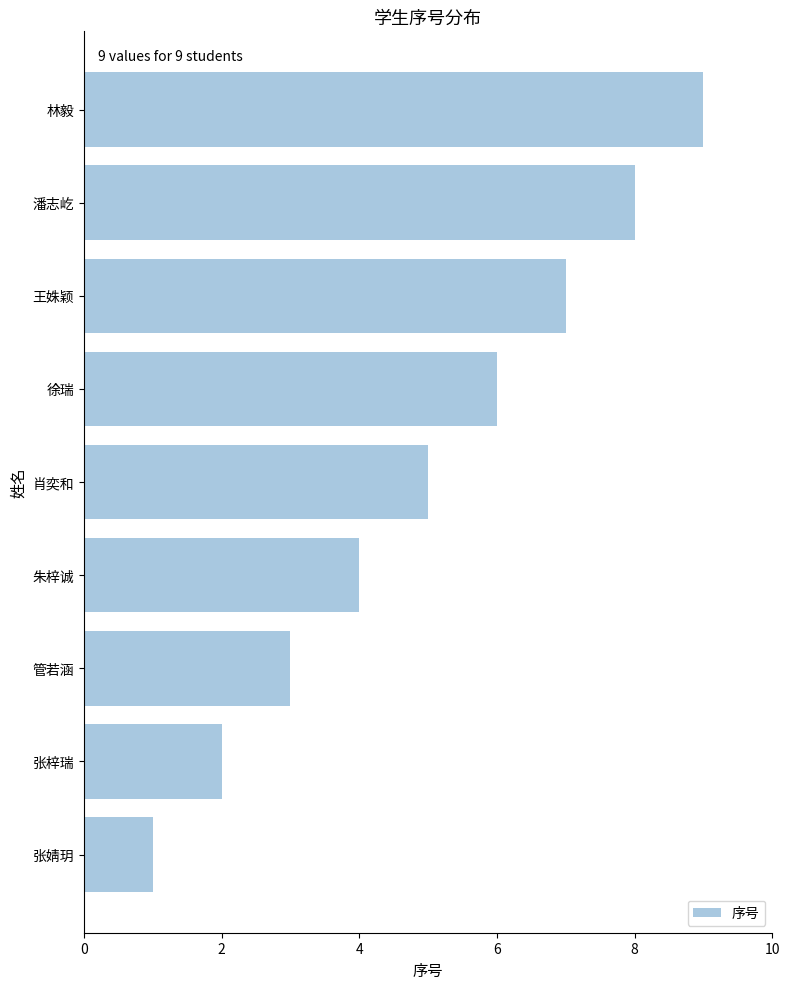

List the labels in order of value, largest first.

林毅, 潘志屹, 王姝颖, 徐瑞, 肖奕和, 朱梓诚, 管若涵, 张梓瑞, 张婧玥